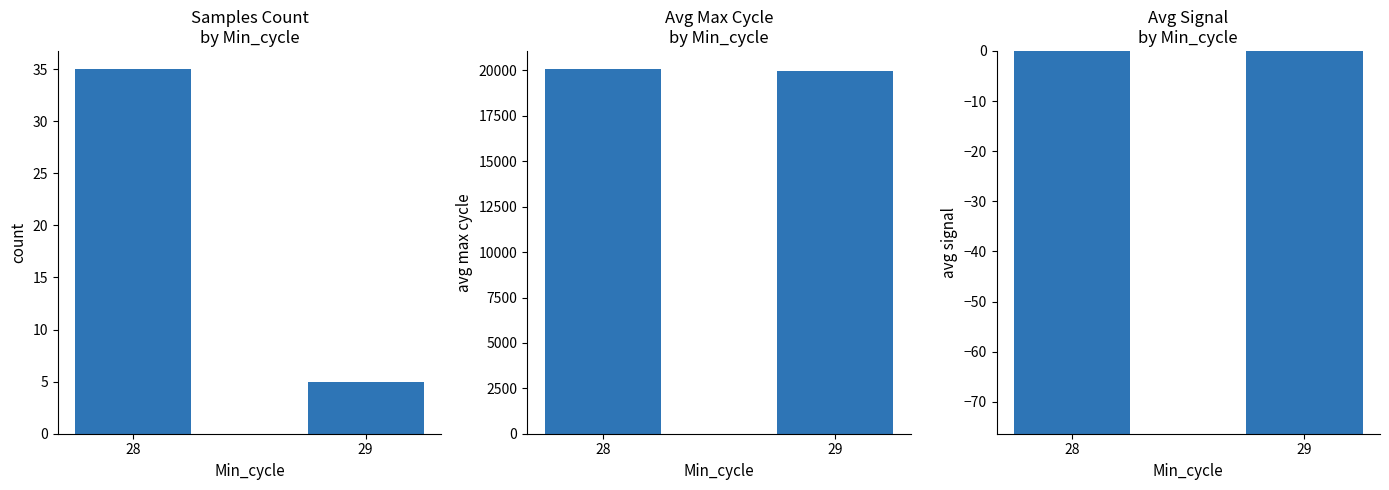

How many Avg Max Cycle
by Min_cycle values are between 19967 and 20072?

2